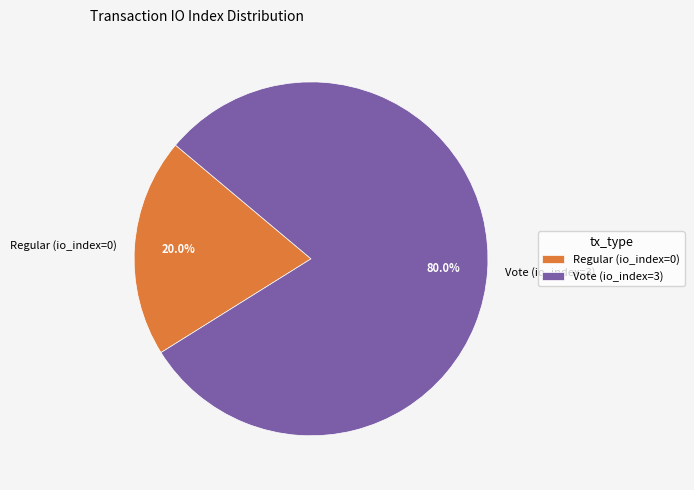

Rank the categories by value from highest to lowest.

Vote (io_index=3), Regular (io_index=0)